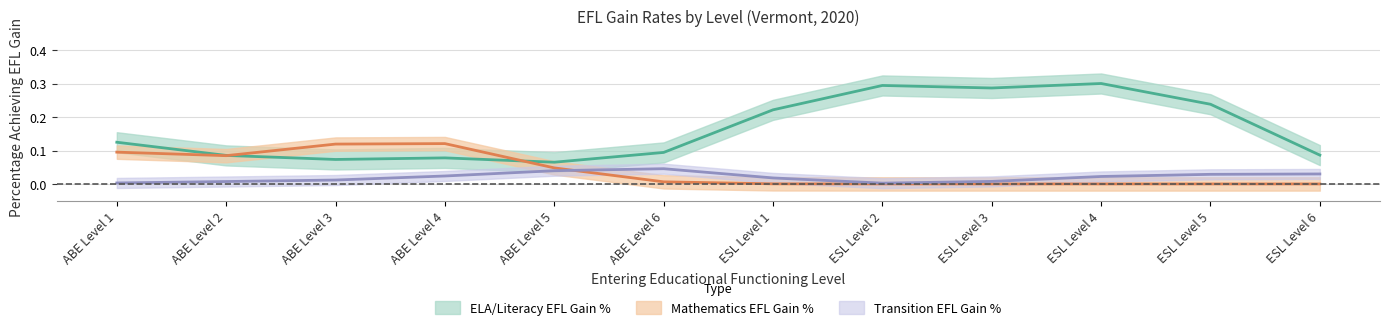

What are all the series names shown in the legend?

ELA/Literacy EFL Gain %, Mathematics EFL Gain %, Transition EFL Gain %